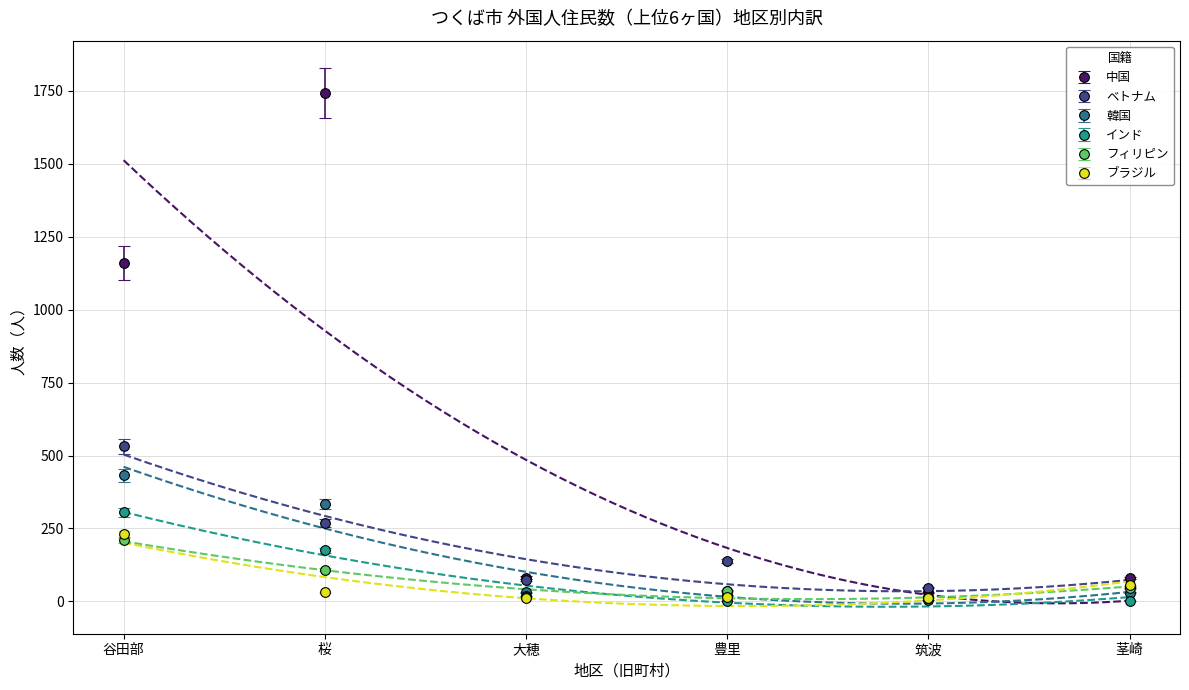

Count the number of data series in this chart.

6